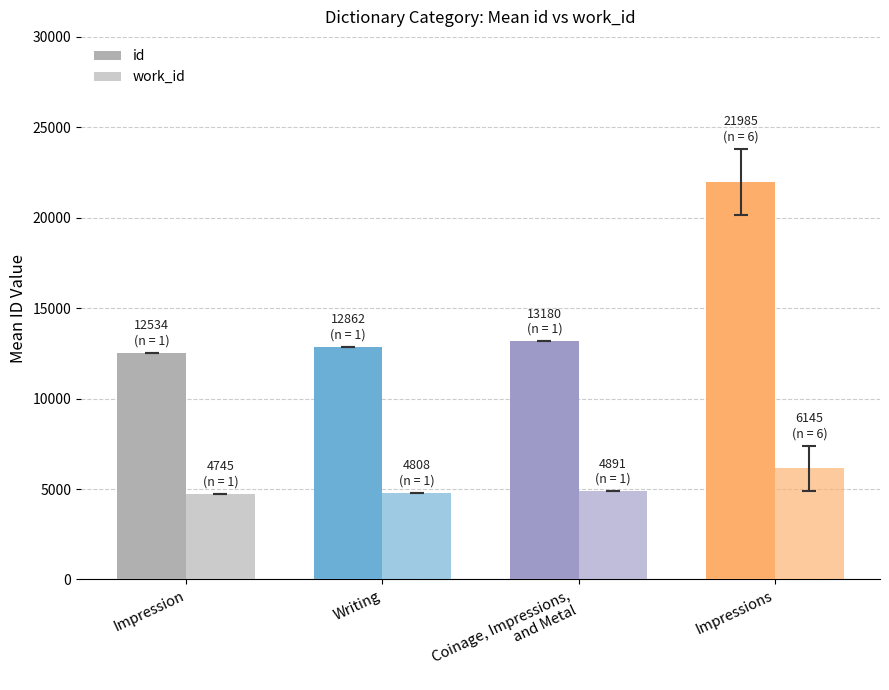

How many bars are there in total?

8